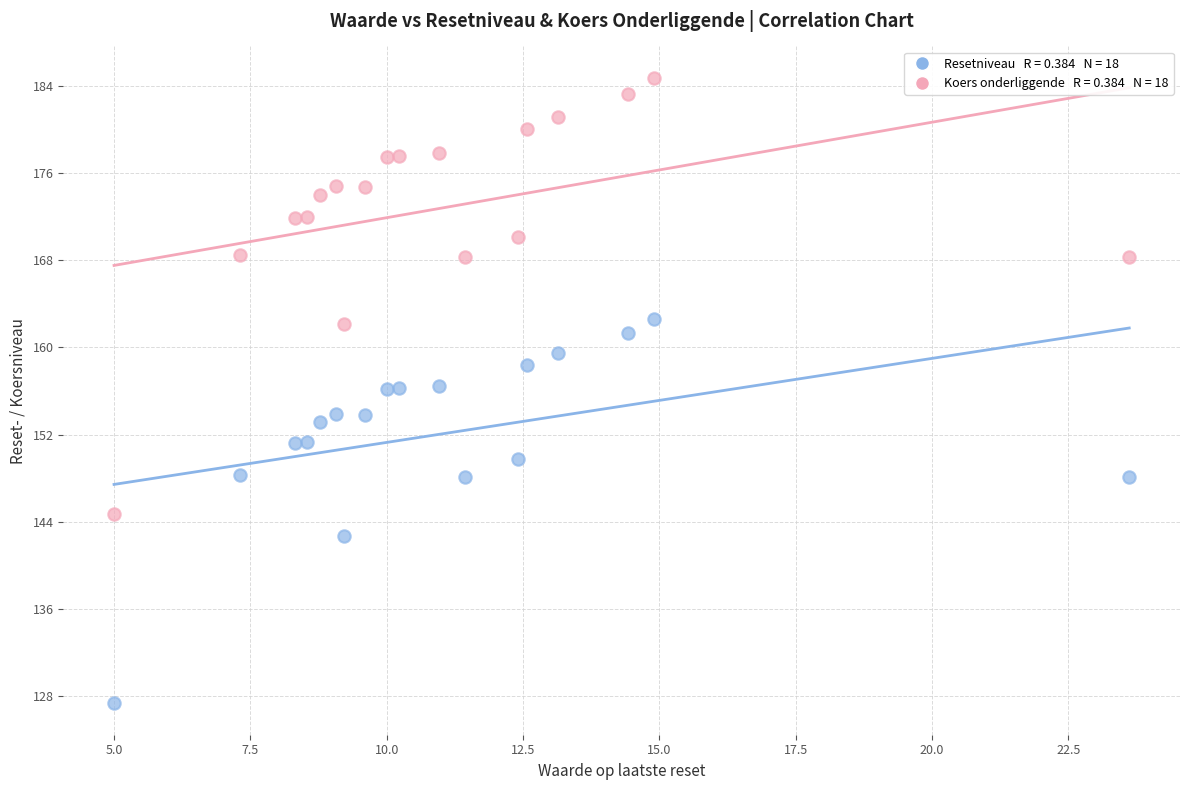

Across all data points, what is the range of Y values (max minus min)?

57.4